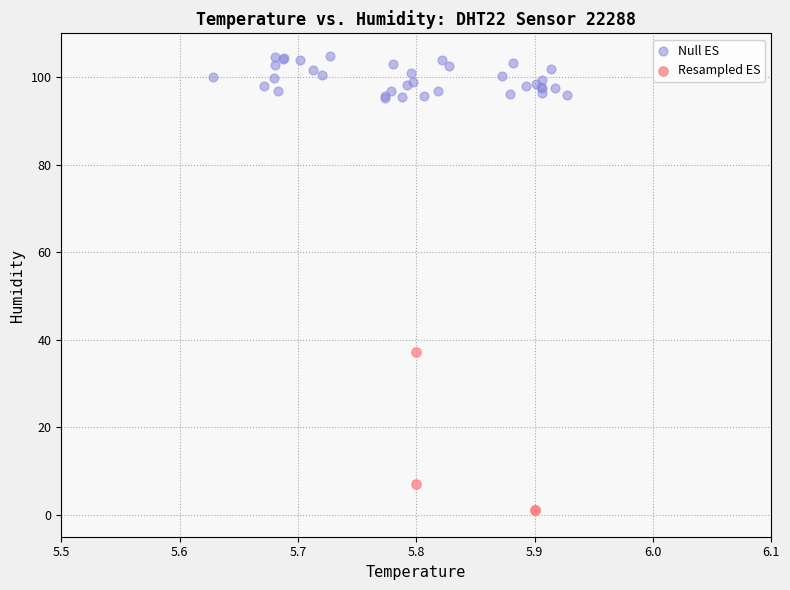

What are all the series names shown in the legend?

Null ES, Resampled ES